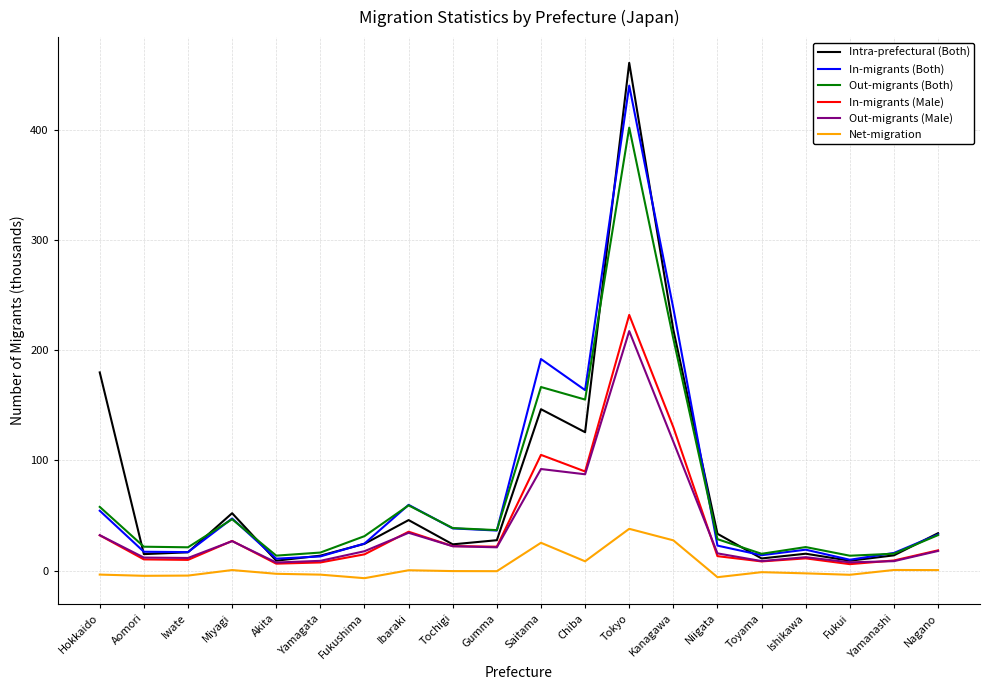

The In-migrants (Male) series shows 14.9 at Fukushima. True or false?

True